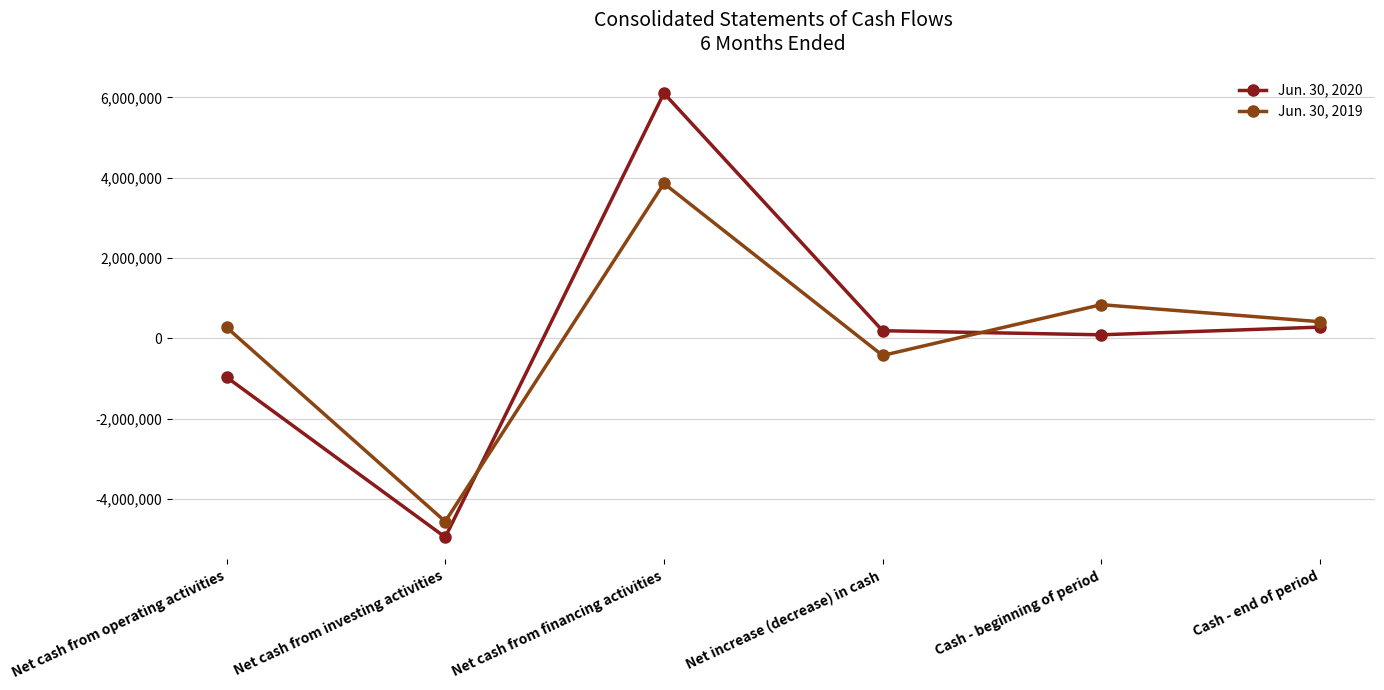

List the series in order of their overall mean, highest first.

Jun. 30, 2020, Jun. 30, 2019